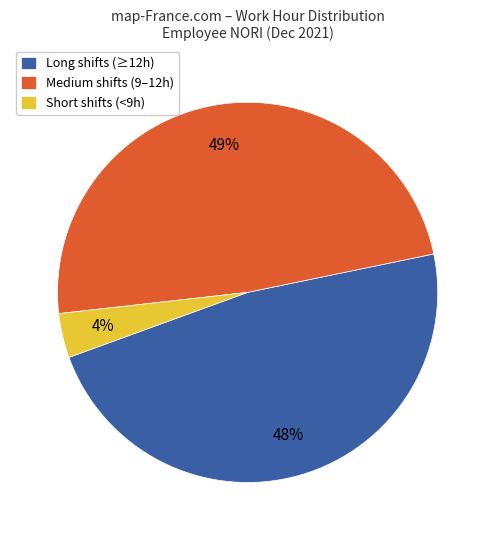

Count the number of slices in the pie.

3